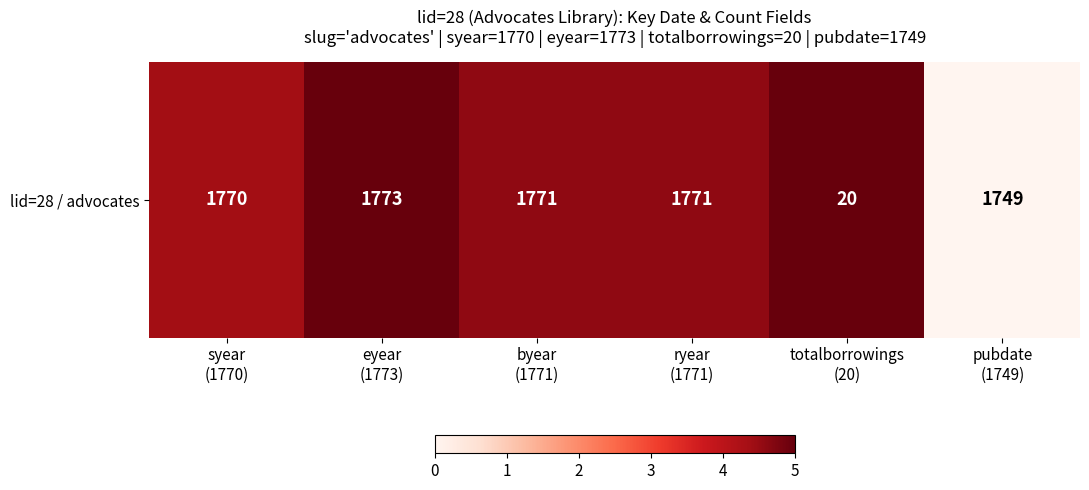

The chart shows a value of 4.4 at syear
(1770). True or false?

True